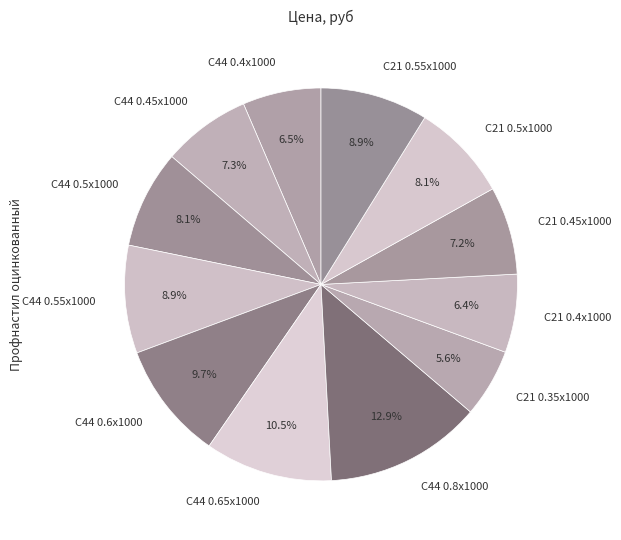

Approximately how many times larger is the value at С44 0.6x1000 compared to С21 0.35х1000?

1.7